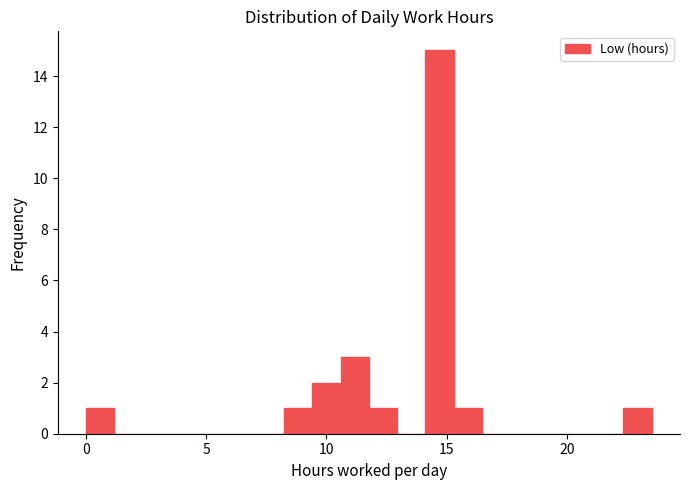

Read against the x-axis, roughly where is the centre of the tallest bar?

14.5